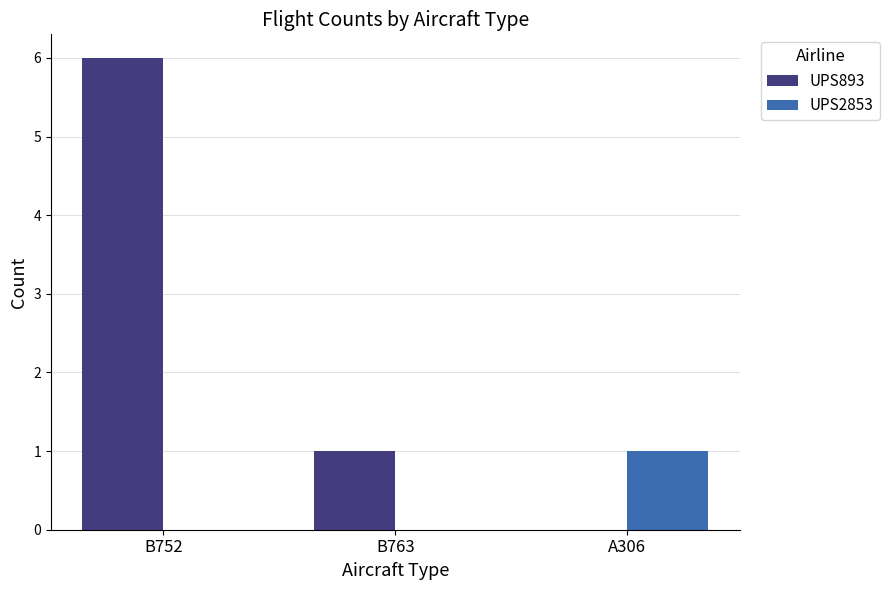

What is the spread (max minus min) of values at A306?

1